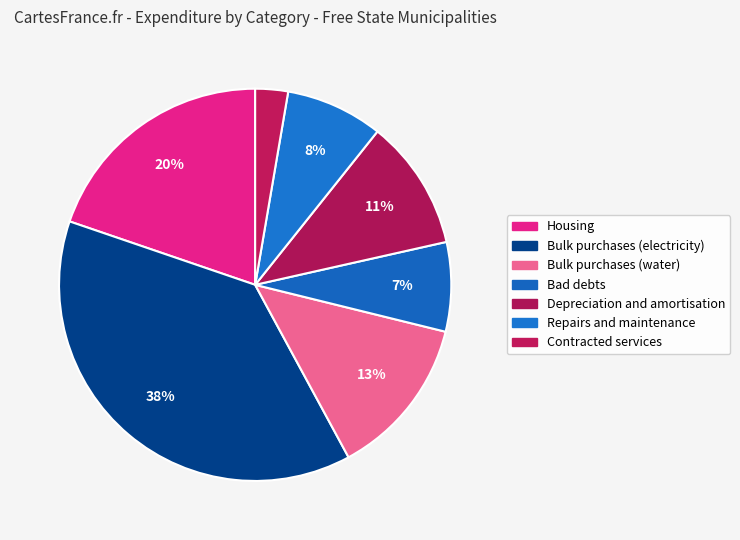

What percentage is the Repairs and maintenance slice, to the nearest percent?

8%